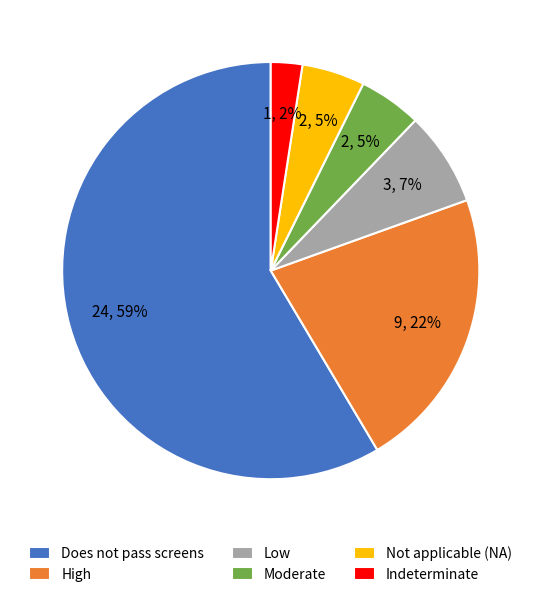

What is the smallest slice in the pie chart?

Indeterminate